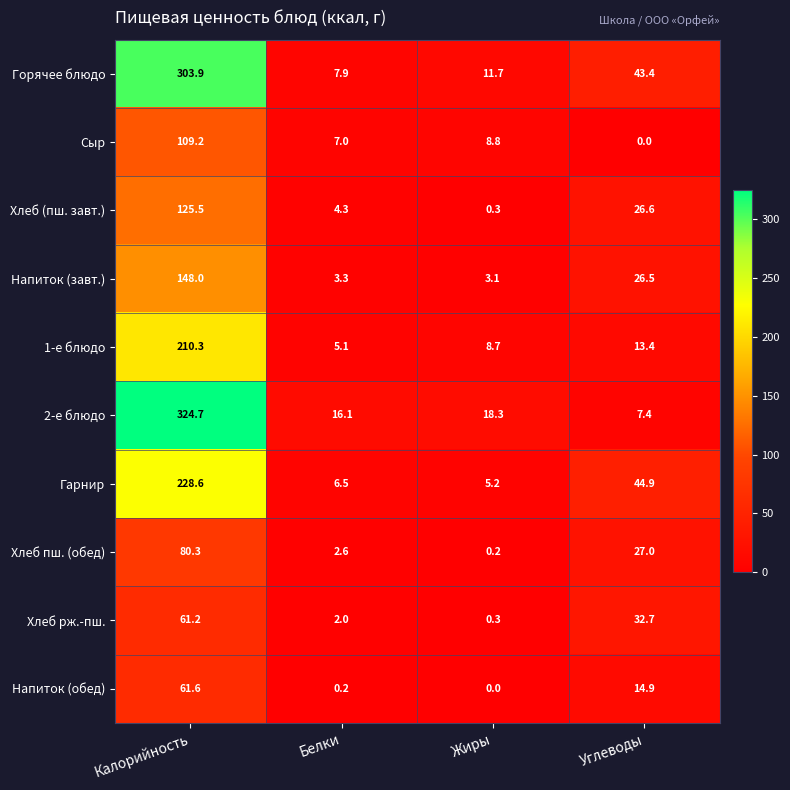

At which label does Горячее блюдо first exceed 43?

Калорийность